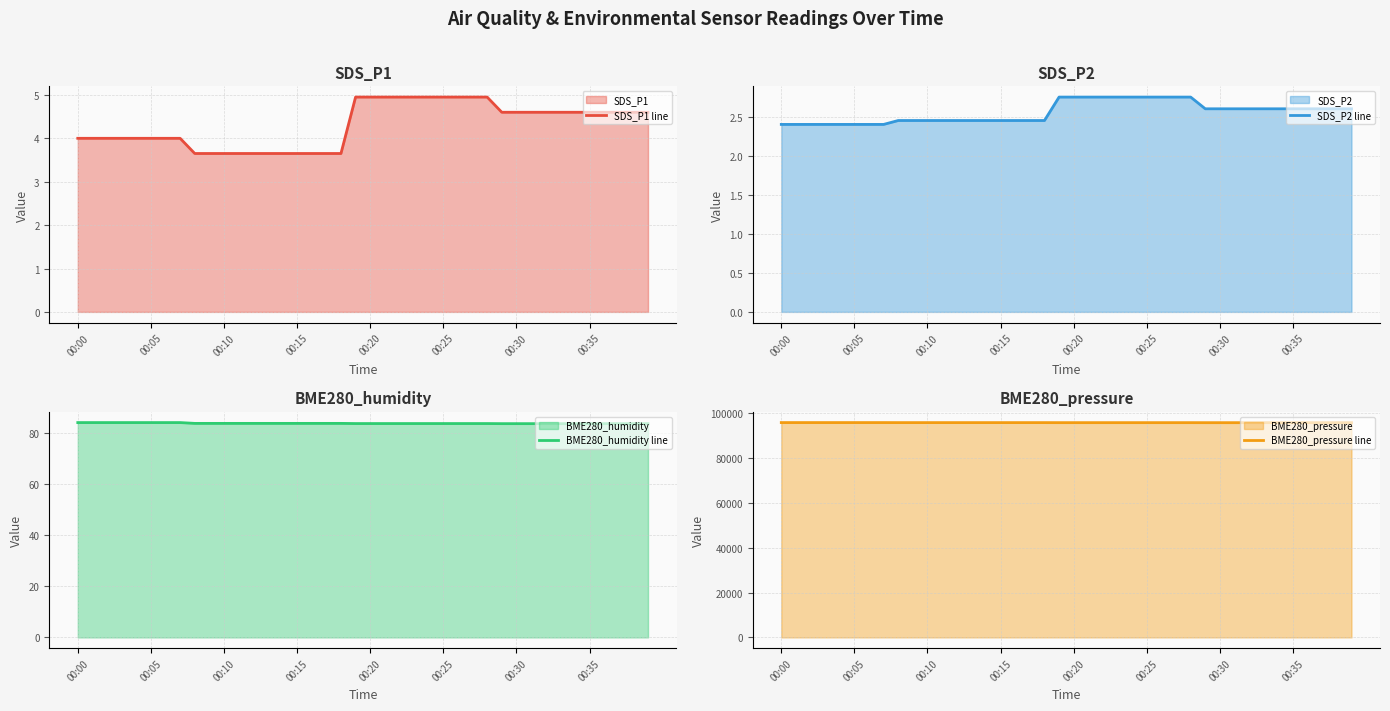

What is the label of the 22nd point from the left?

21